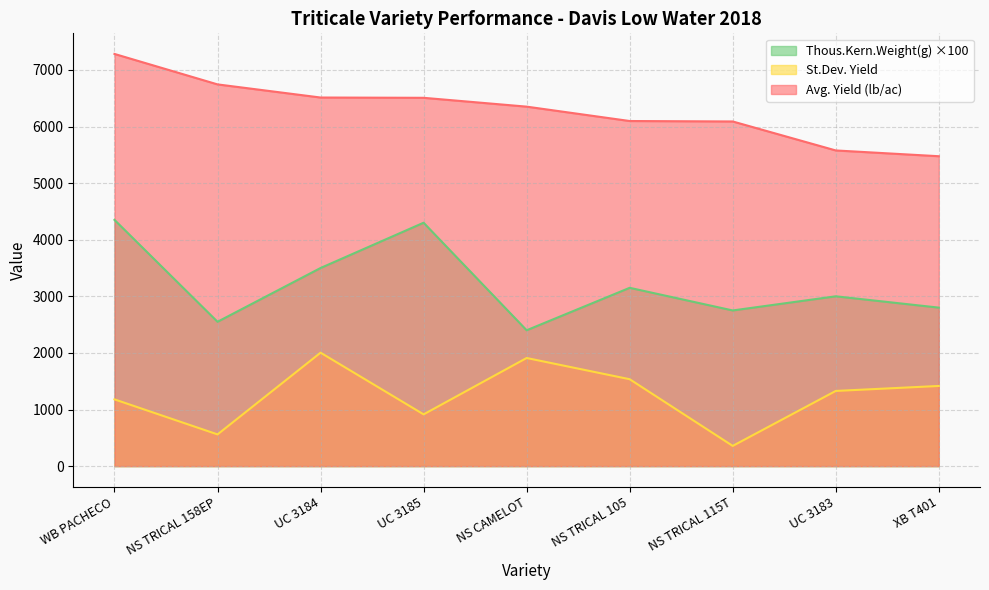

Which series has the widest spread of values?

Thous.Kern.Weight(g) ×100